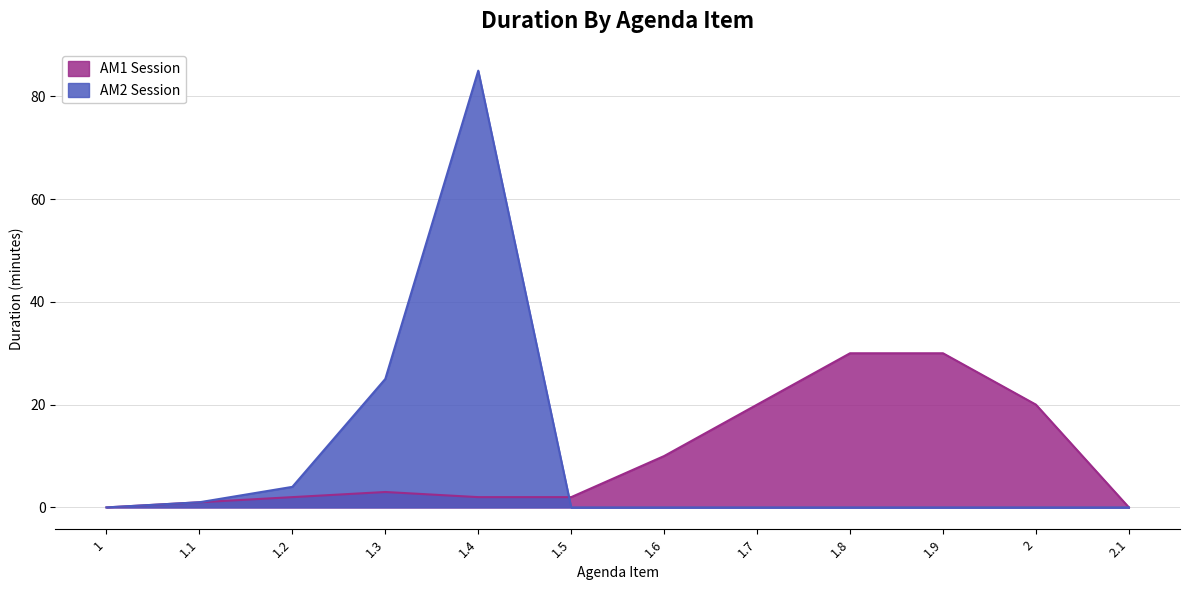

What is the difference between the maximum and minimum values in the AM2 Session series?

85